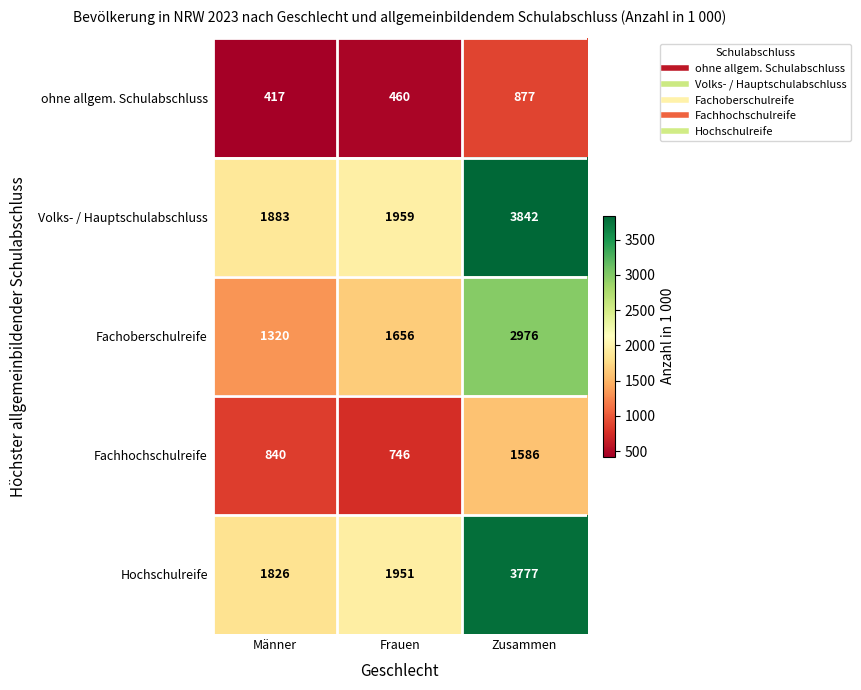

Reading left to right, extract all data points from this chart.

ohne allgem. Schulabschluss: 417	460	877
Volks- / Hauptschulabschluss: 1883	1959	3842
Fachoberschulreife: 1320	1656	2976
Fachhochschulreife: 840	746	1586
Hochschulreife: 1826	1951	3777